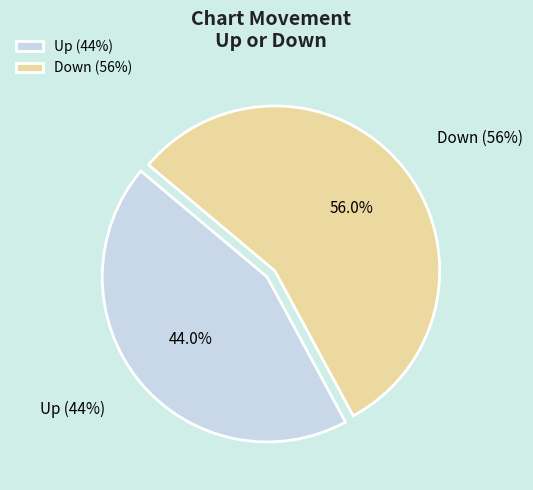

How many slices are in this pie chart?

2